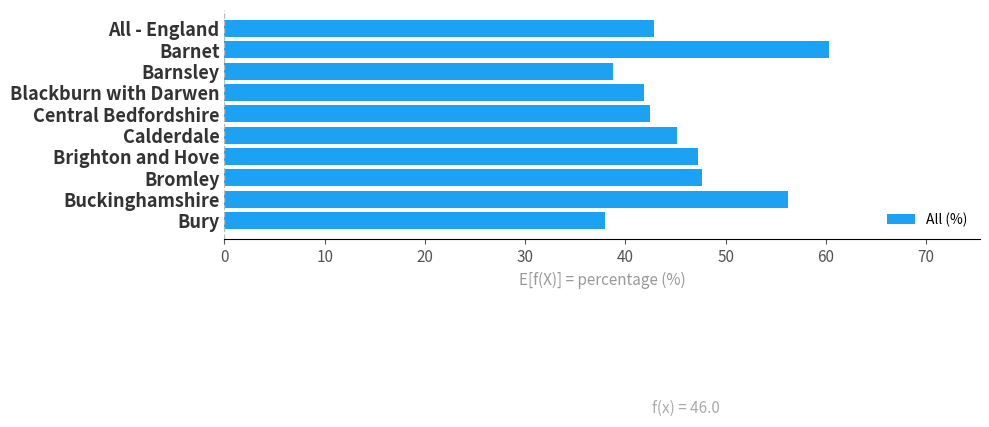

What is the sum of all values?

460.5